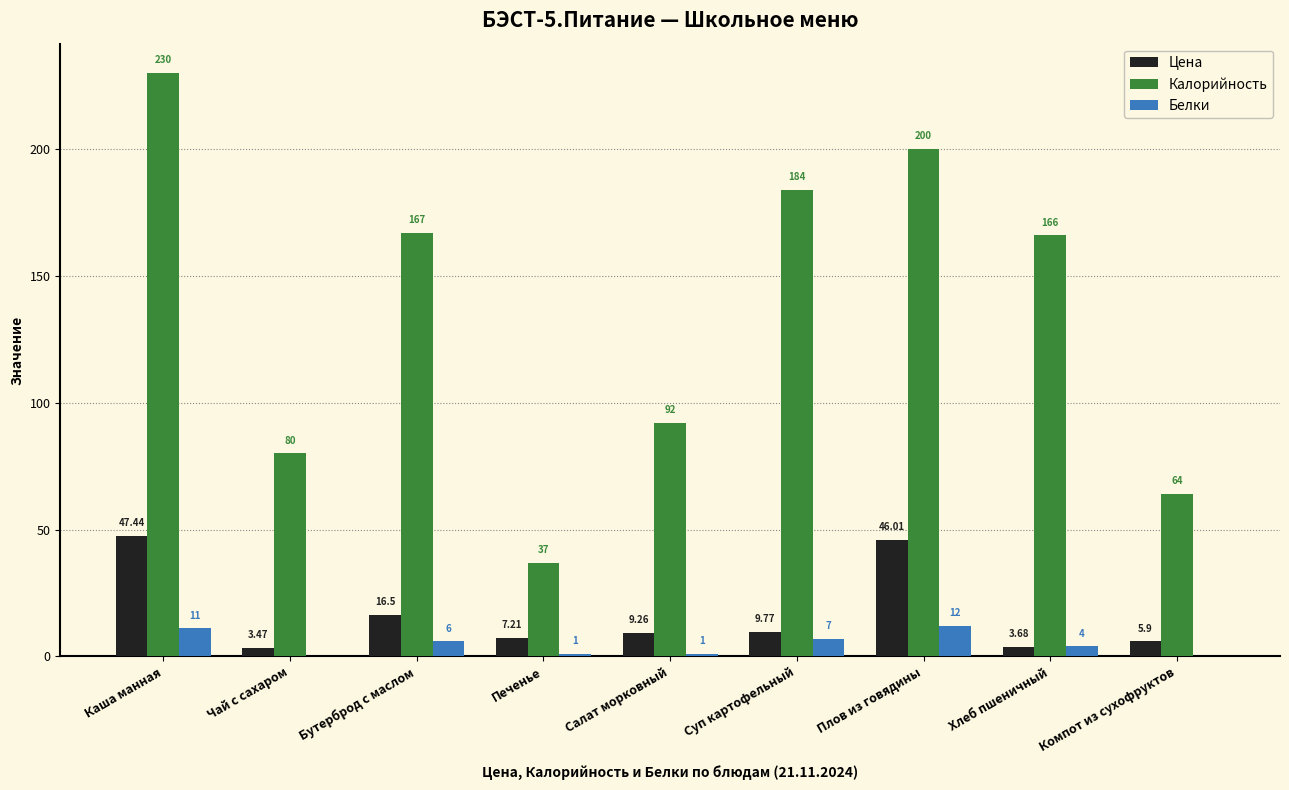

At which label is Белки closest to 6?

Бутерброд с маслом